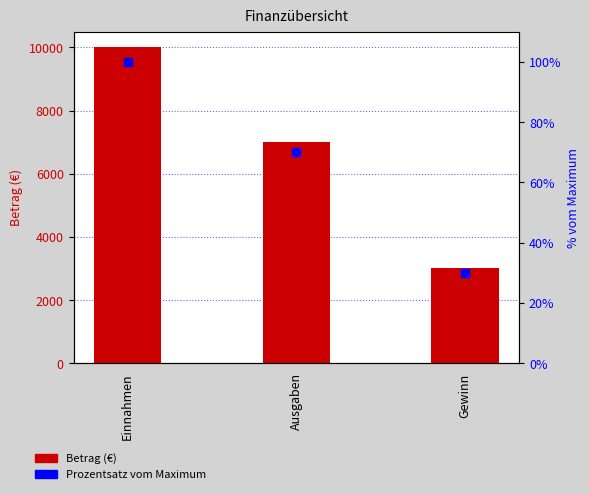

At which category is the sum across all series the highest?

Einnahmen